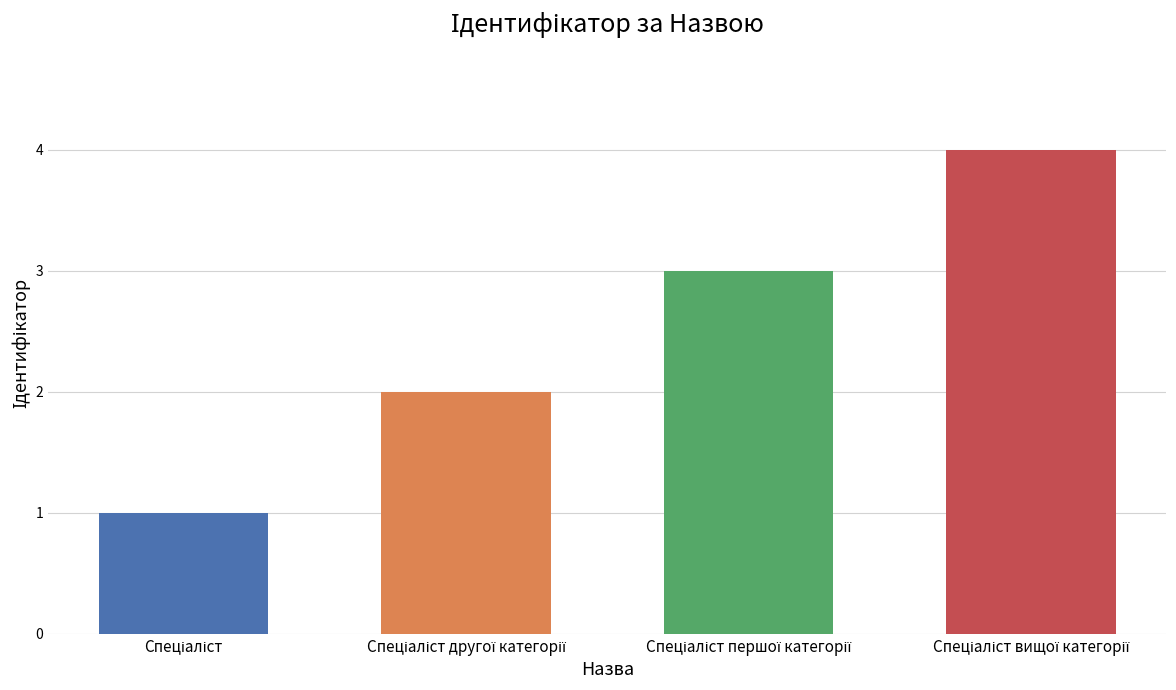

How many distinct data groups are displayed?

1